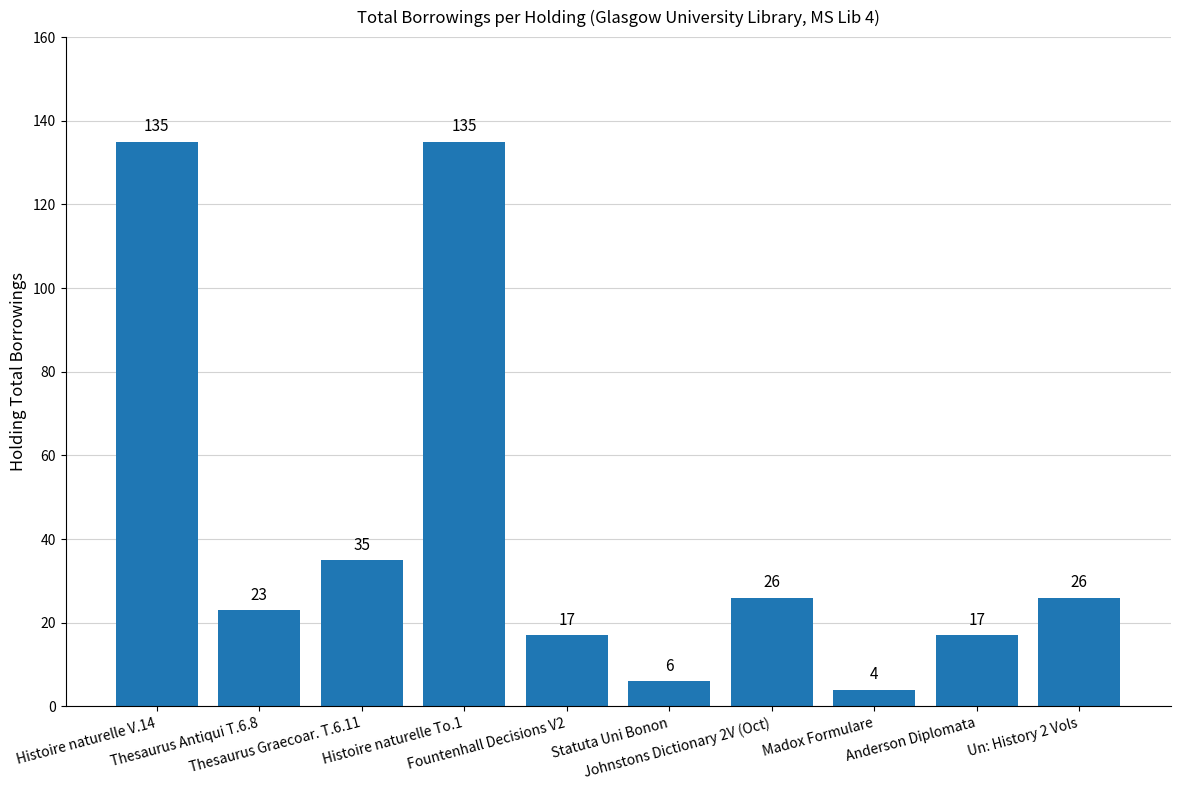

Reading right to left, list all the values displayed in this chart.

Un: History 2 Vols=26	Anderson Diplomata=17	Madox Formulare=4	Johnstons Dictionary 2V (Oct)=26	Statuta Uni Bonon=6	Fountenhall Decisions V2=17	Histoire naturelle To.1=135	Thesaurus Graecoar. T.6.11=35	Thesaurus Antiqui T.6.8=23	Histoire naturelle V.14=135